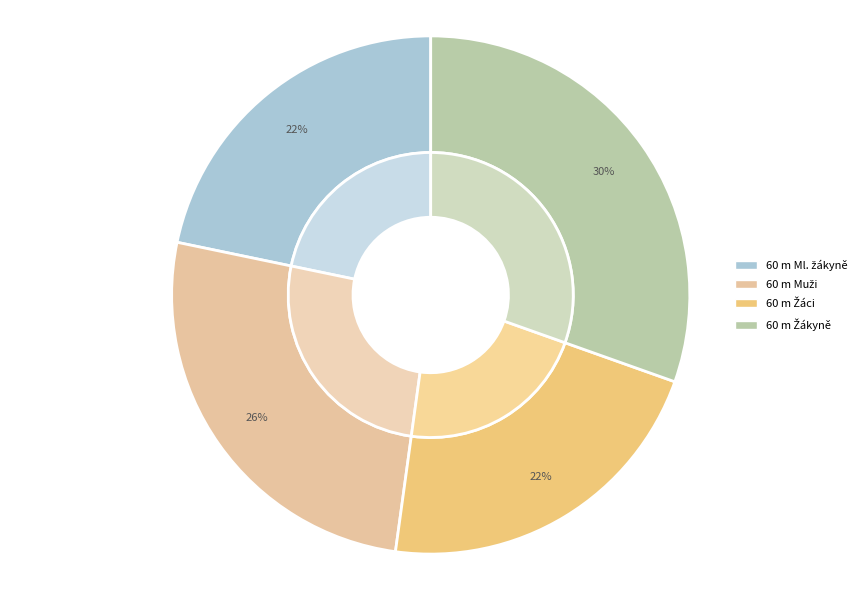

Count the number of slices in the pie.

4